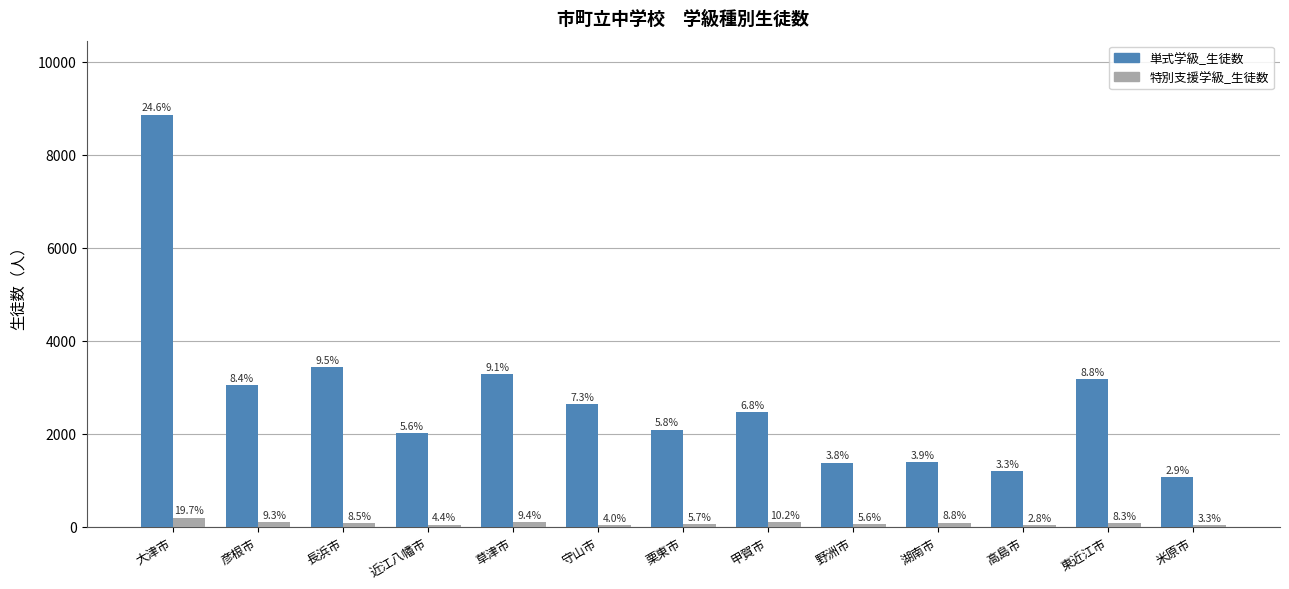

What is the value of the 単式学級_生徒数 bar at the 4th from the left?

2007